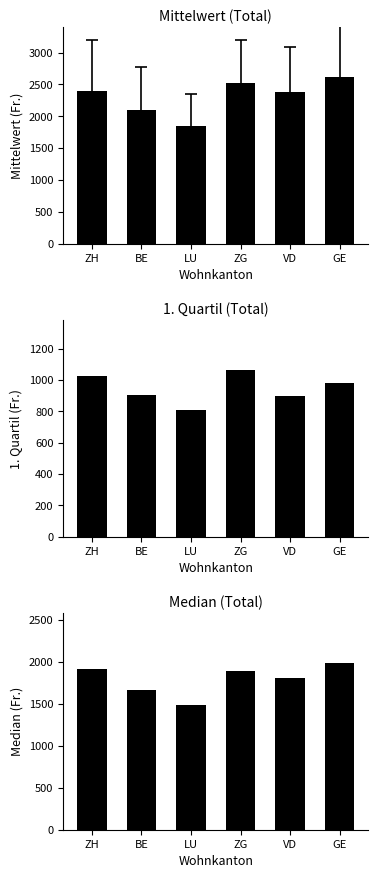

Count the number of categories in the chart.

6